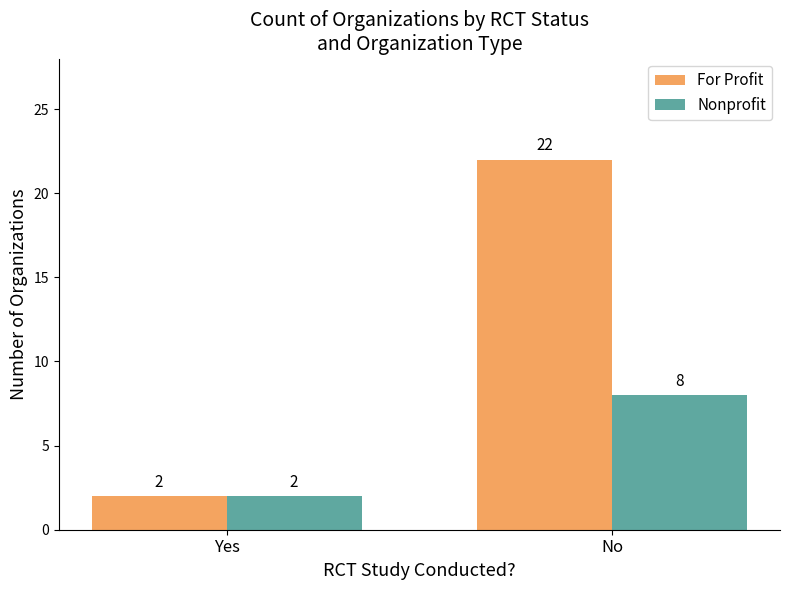

What is the label of the 1st bar from the right?

No